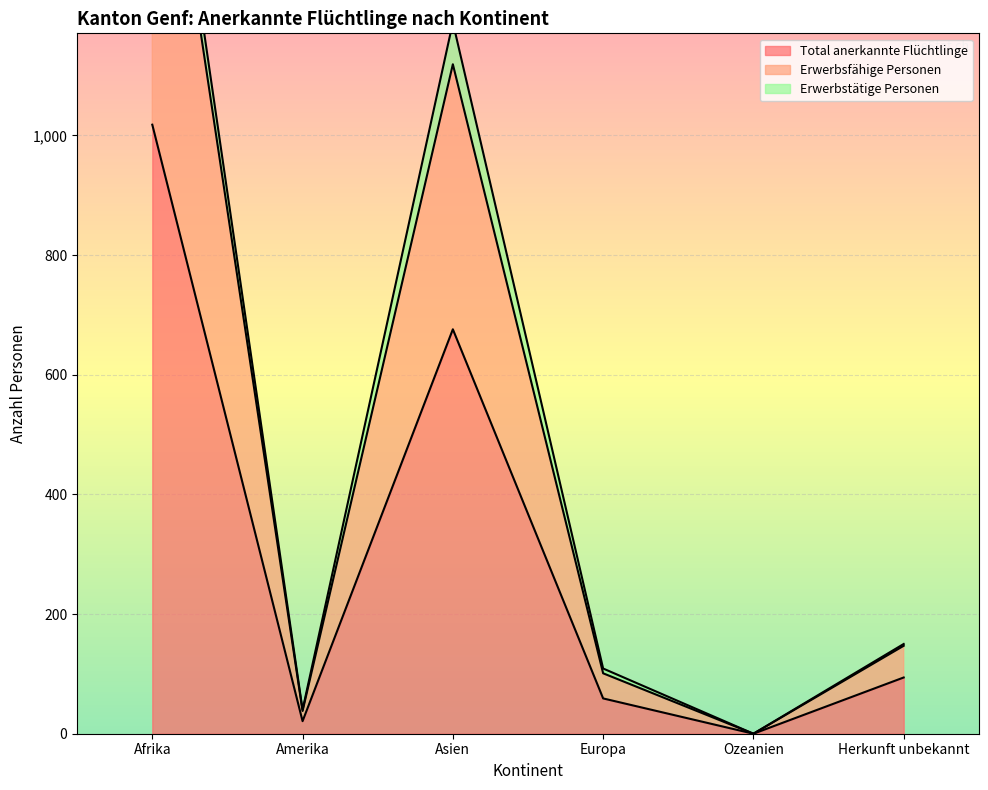

Is it true that Total anerkannte Flüchtlinge equals 80 at Europa?

False